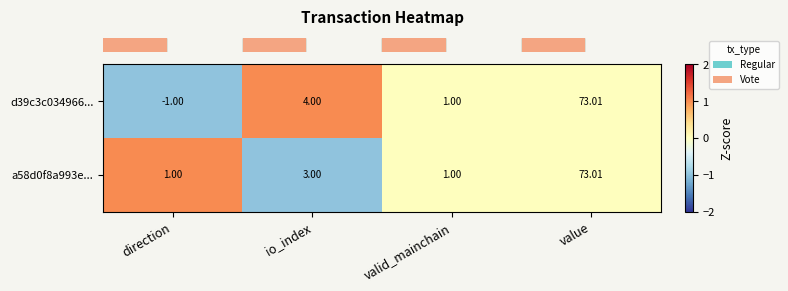

Is the value of a58d0f8a993e... at direction greater than the value of d39c3c034966... at value?

No